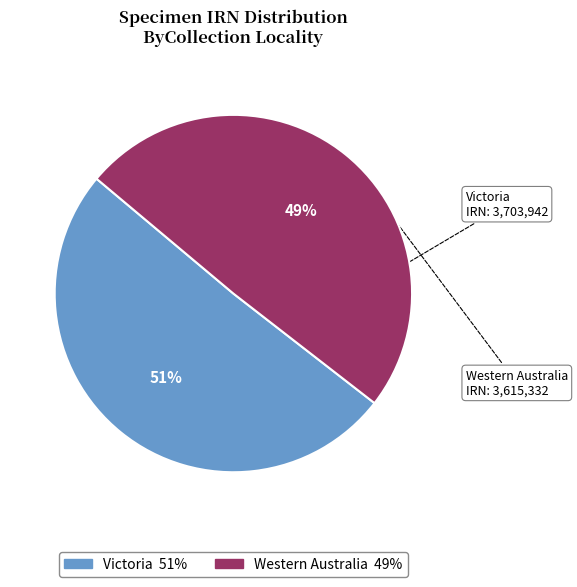

To the nearest percent, what is the average slice percentage?

50%